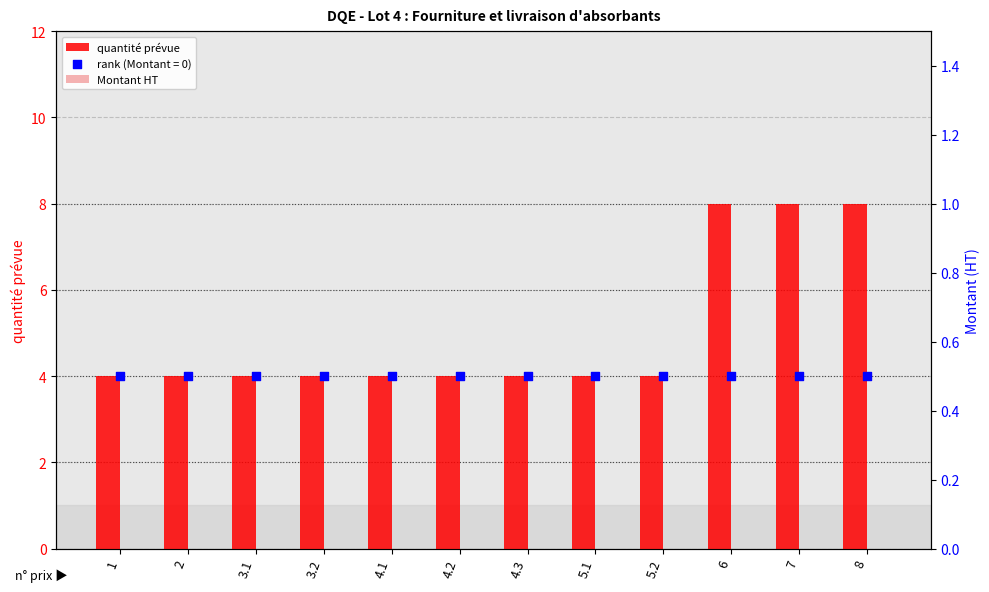

Is the value of quantité prévue at 3.1 greater than the value of Montant HT at 5.1?

Yes